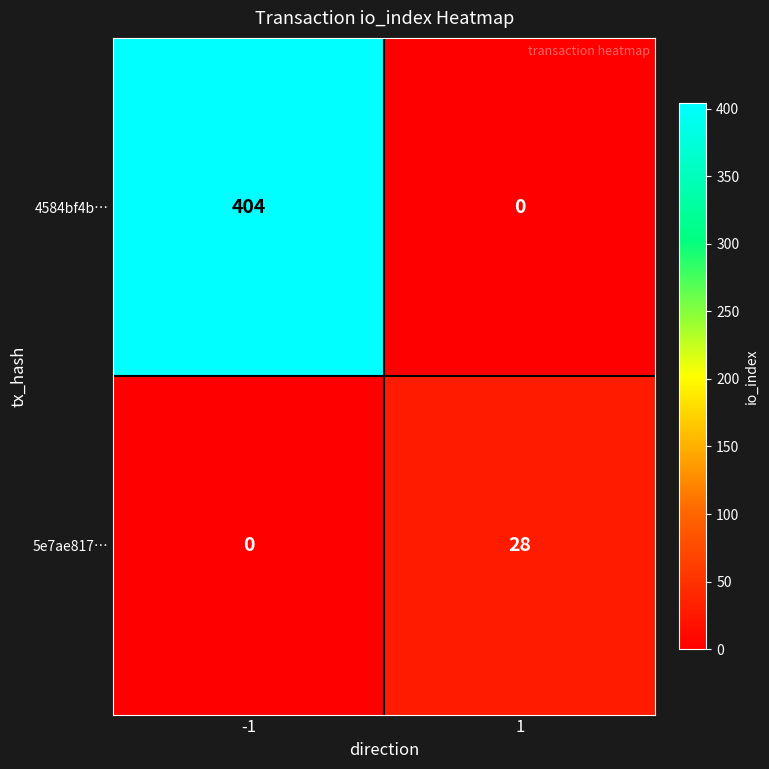

Reading left to right, list all the values displayed in this chart.

4584bf4b…: -1=404	1=0
5e7ae817…: -1=0	1=28